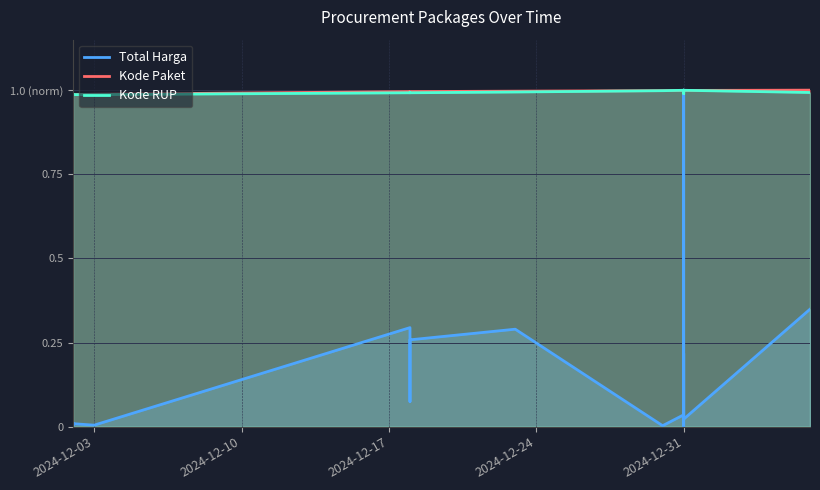

What is the value of the Kode Paket point at the 2nd from the left?

1.0